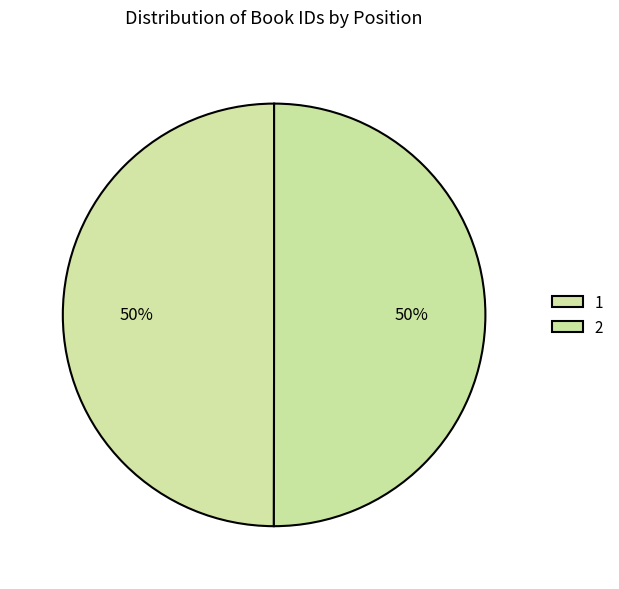

Is it true that 1 is 50% of the pie?

True